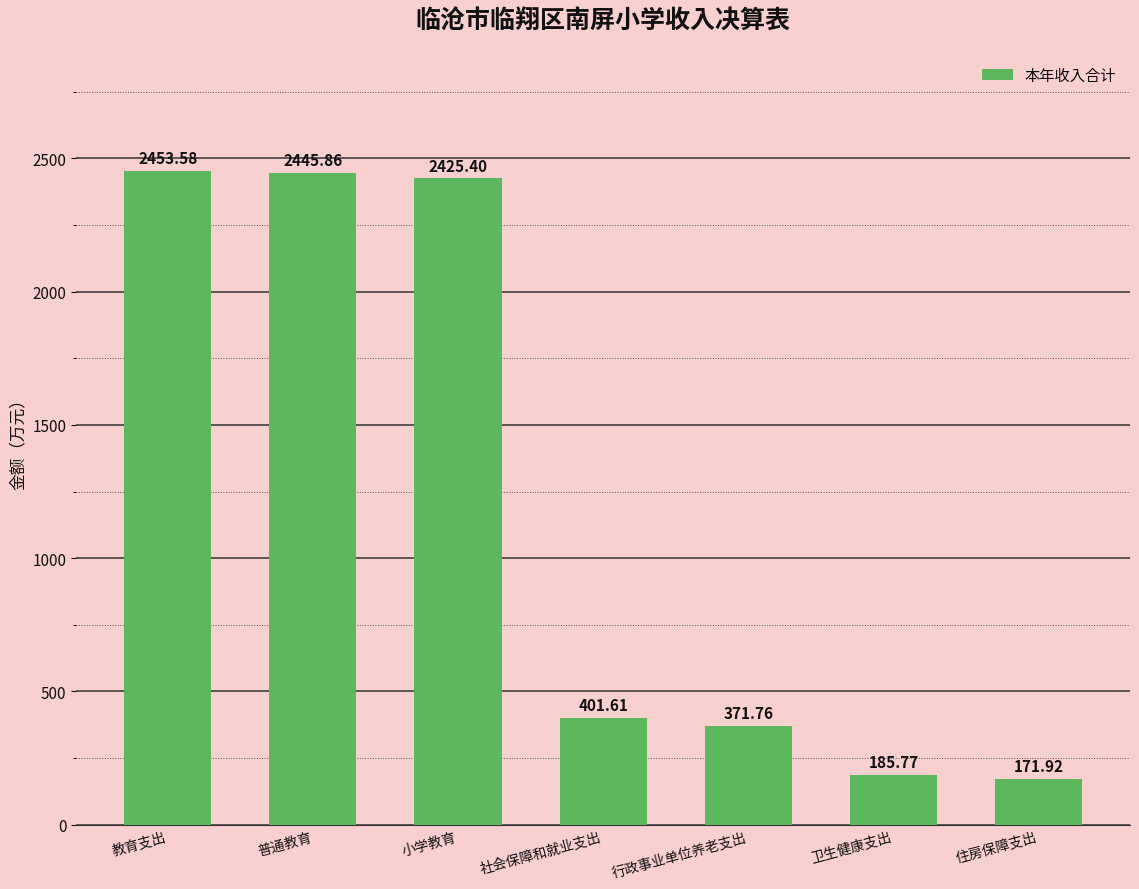

Does the chart contain stacked bars?

No